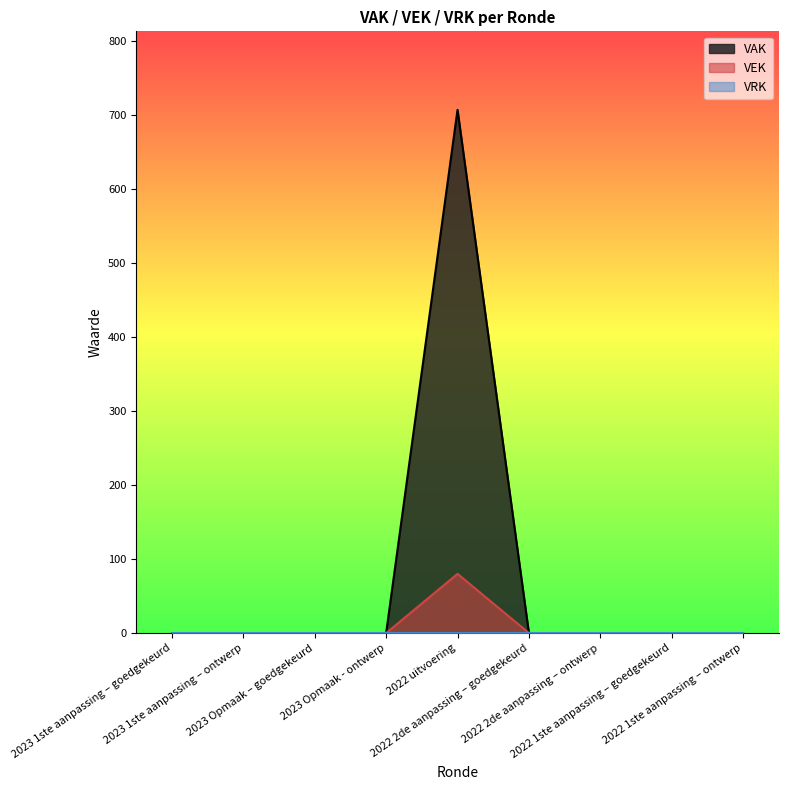

Which series has the largest total across all categories?

VAK